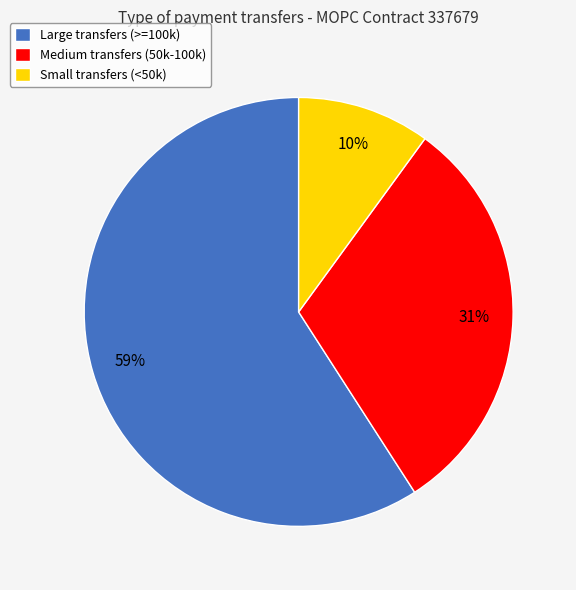

To the nearest percent, what percentage of the pie is Small transfers (<50k)?

10%